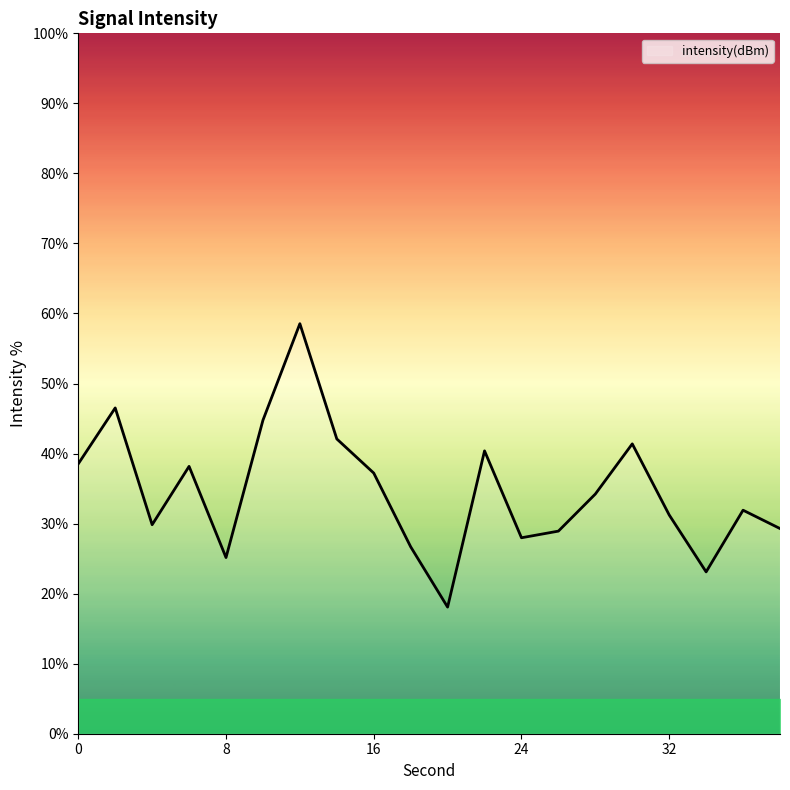

What is the difference between the maximum and minimum values?

40.5